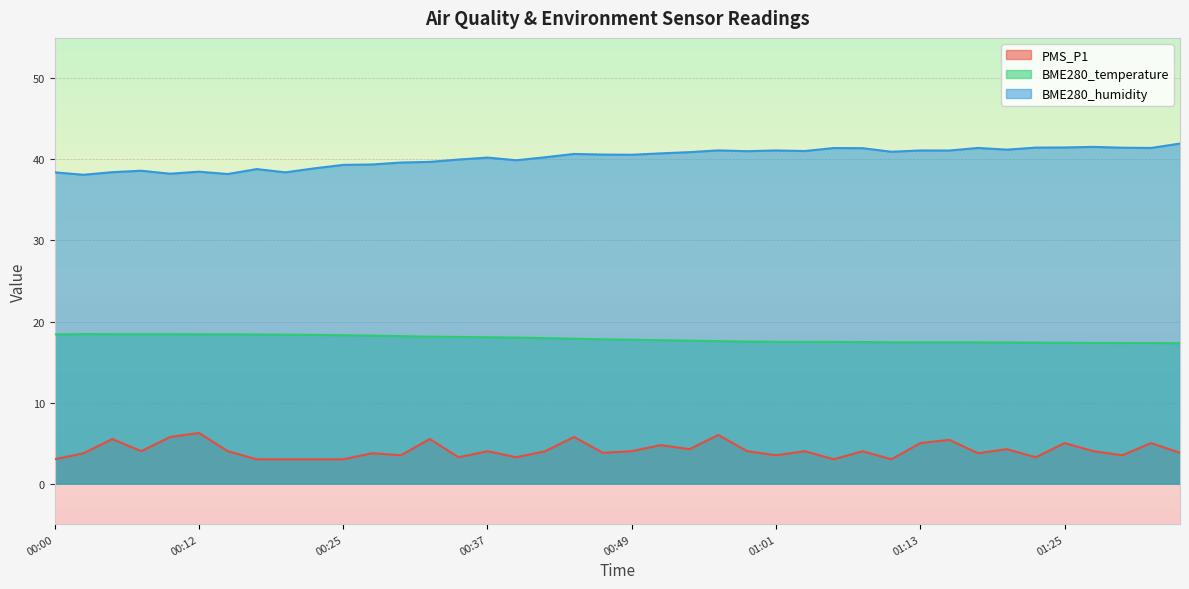

What is the maximum value for PMS_P1?

6.2